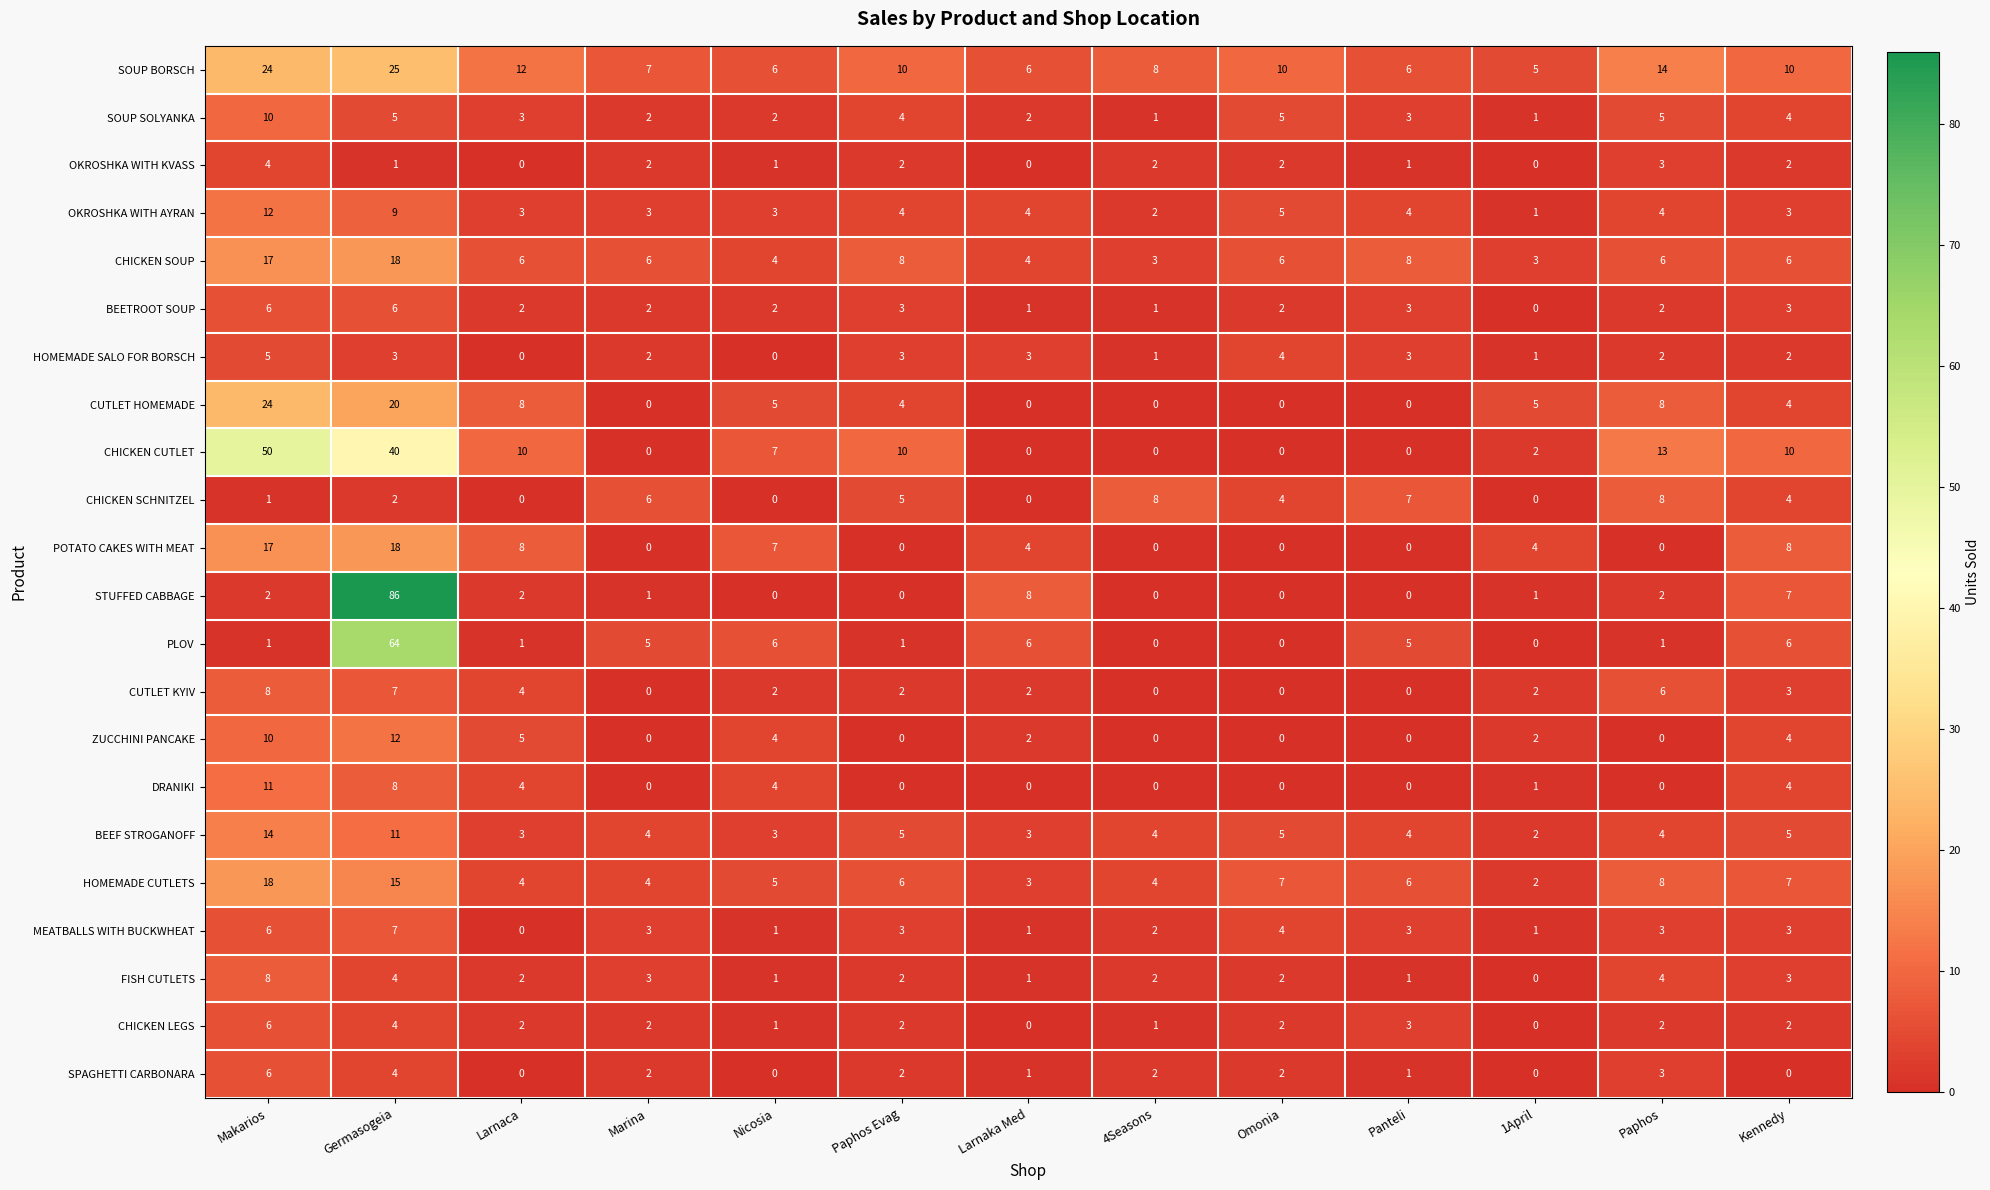

Which category has the highest value across all series?

Germasogeia